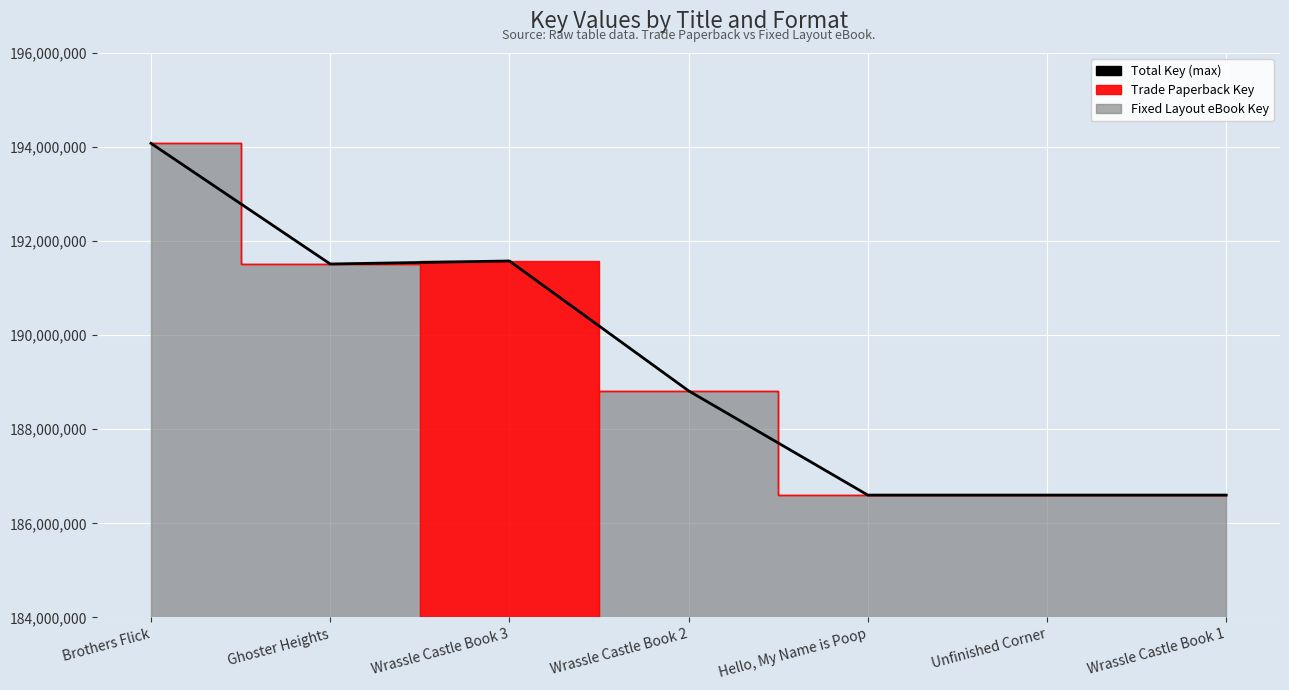

True or false: there are more than 1 points higher than both neighbors.

False